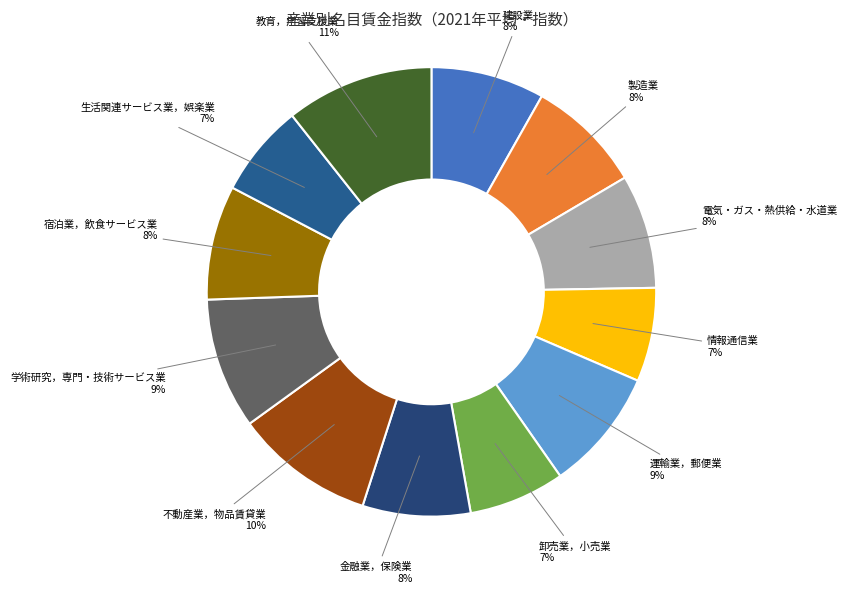

How many segments does this pie chart have?

12